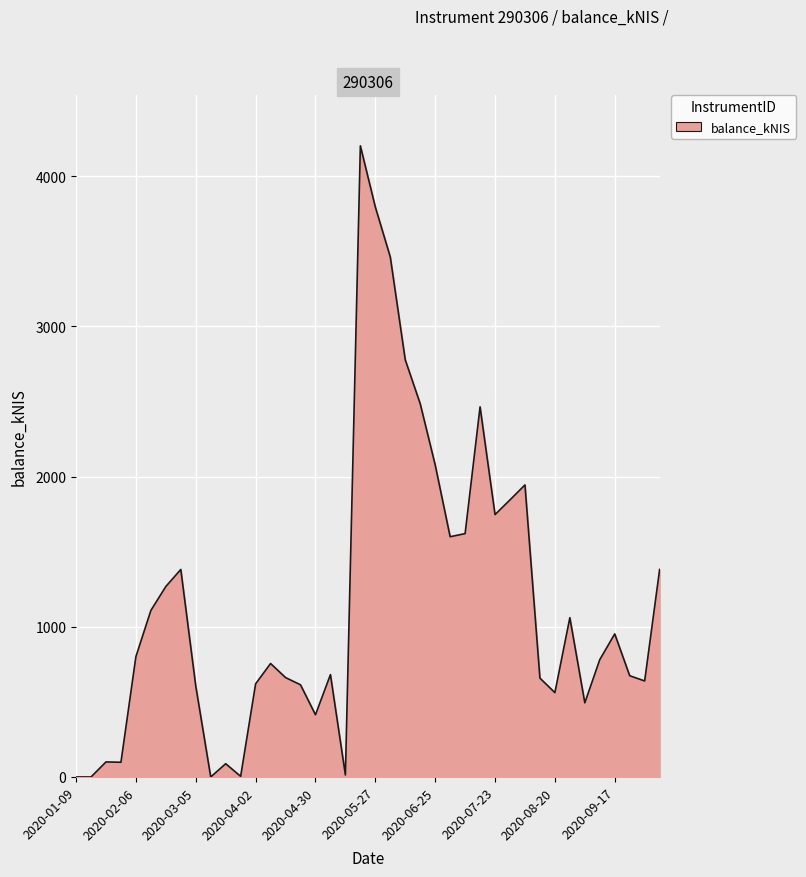

What is the maximum value shown in the chart?

4202.0